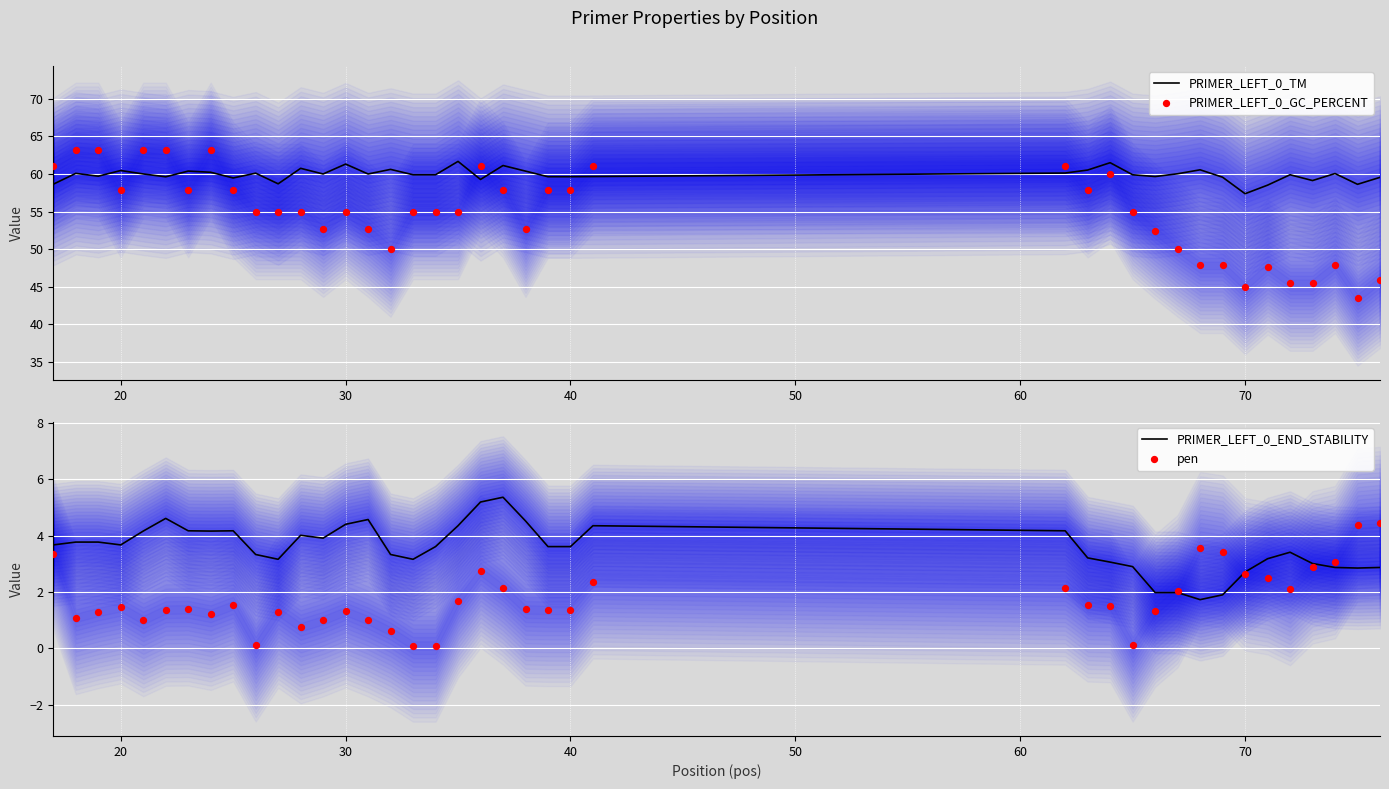

At how many categories does at least one series exceed 45?

40